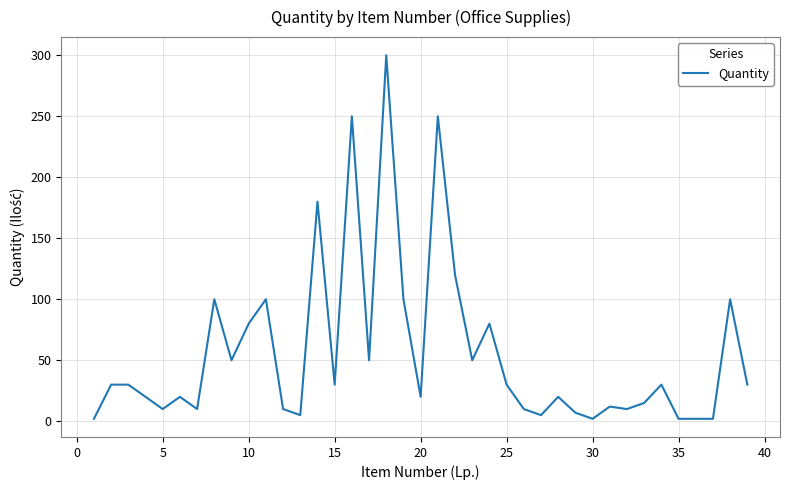

What is the difference between the maximum and minimum values?

298